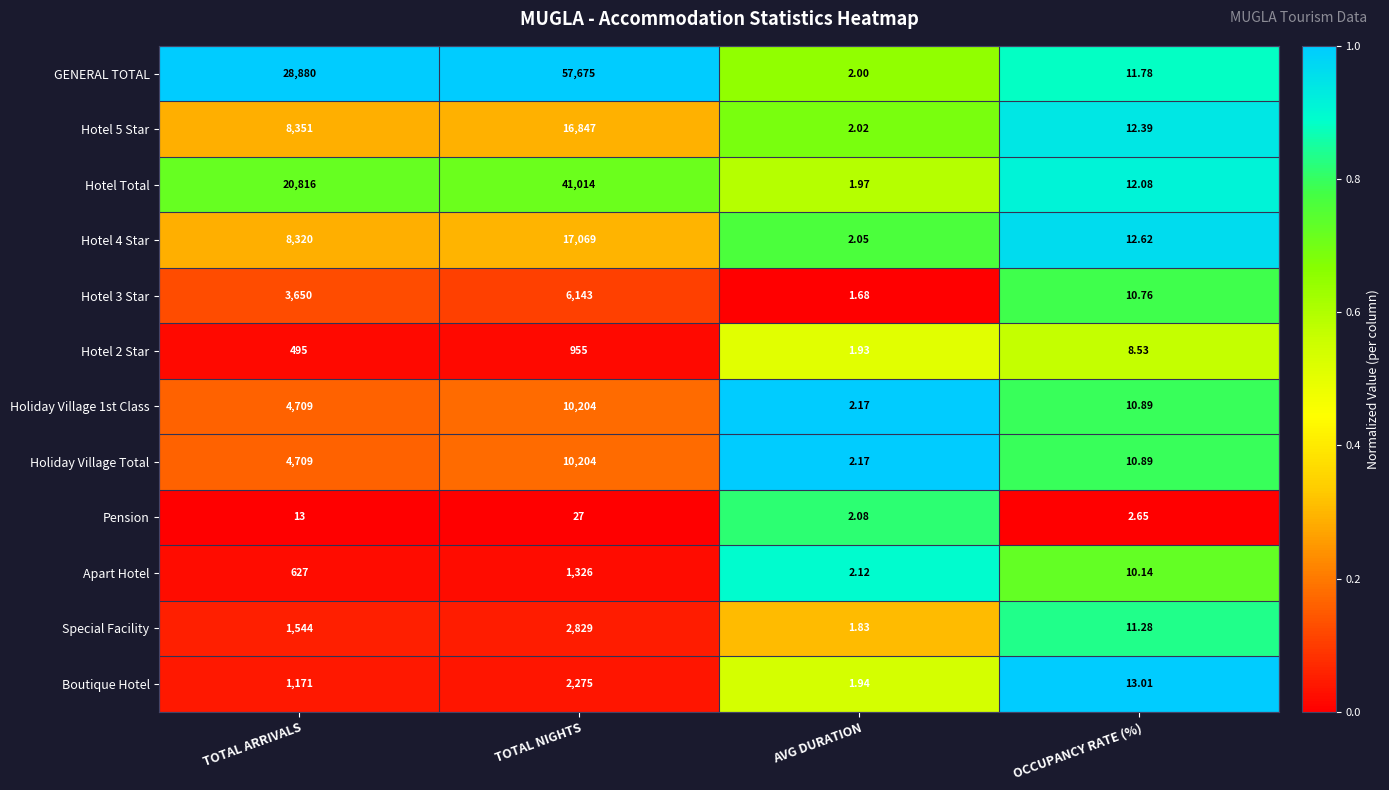

Which category has the lowest value across all series?

AVG DURATION